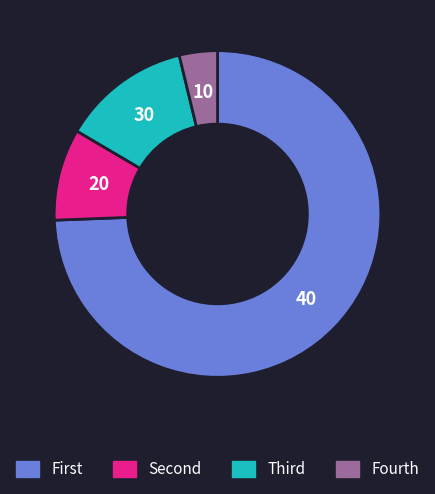

The Fourth slice represents 4% of the pie. True or false?

True